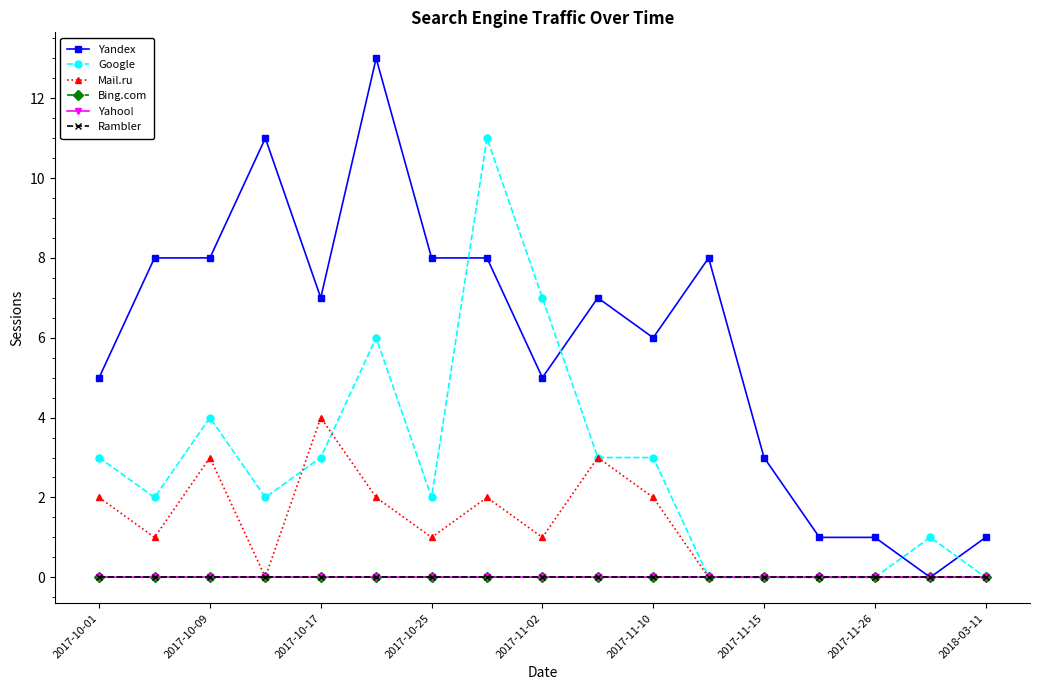

Does the chart have visible grid lines?

No